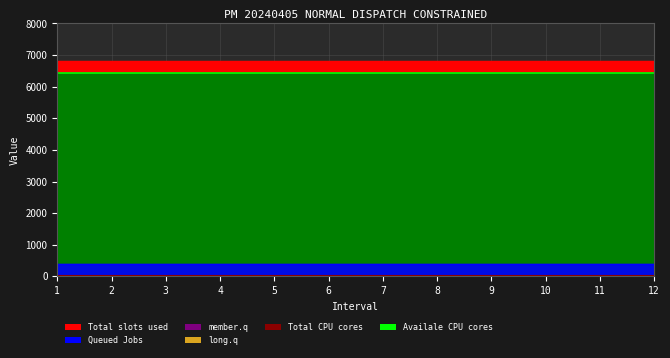

How many lines are shown in the chart?

6